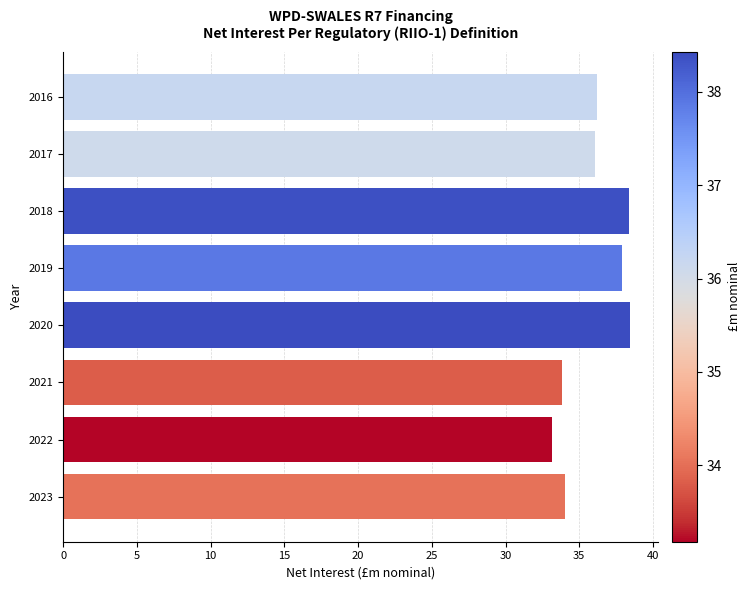

What is the difference between the maximum and second lowest values?

4.6